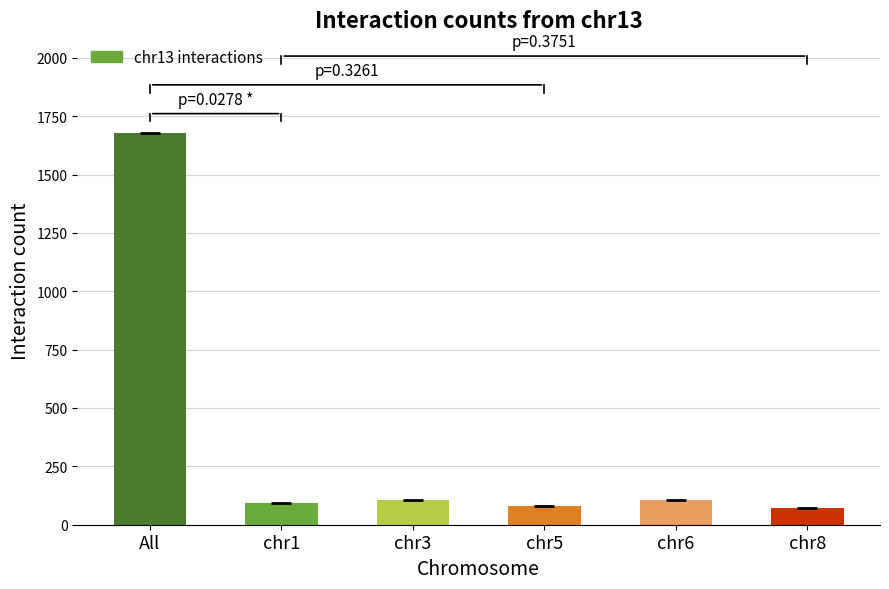

What is the sum of all values?

2129